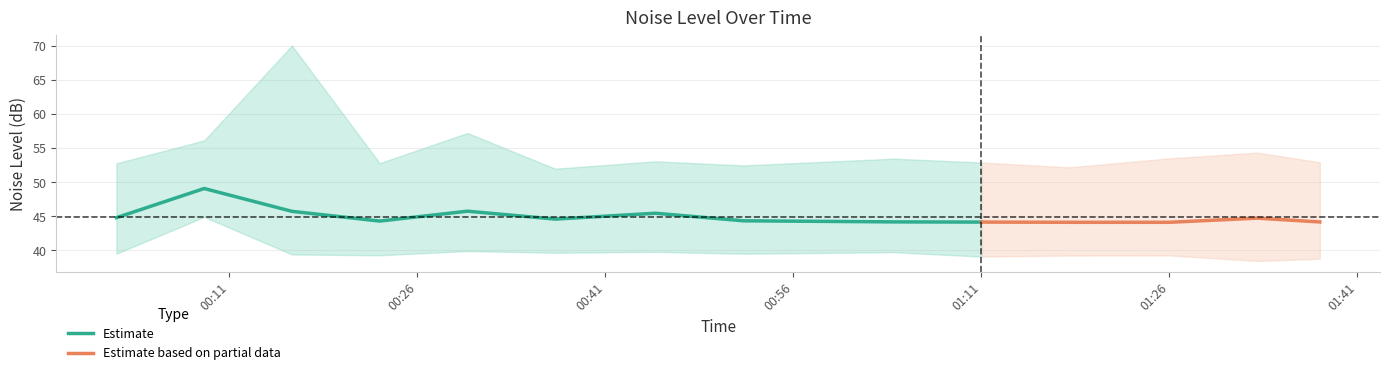

Does the chart have visible grid lines?

Yes